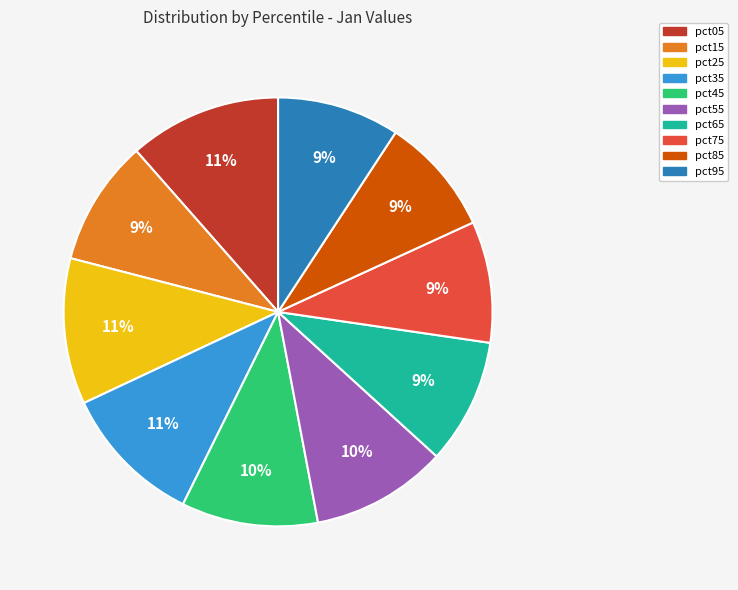

To the nearest percent, what percentage of the pie is pct55?

10%